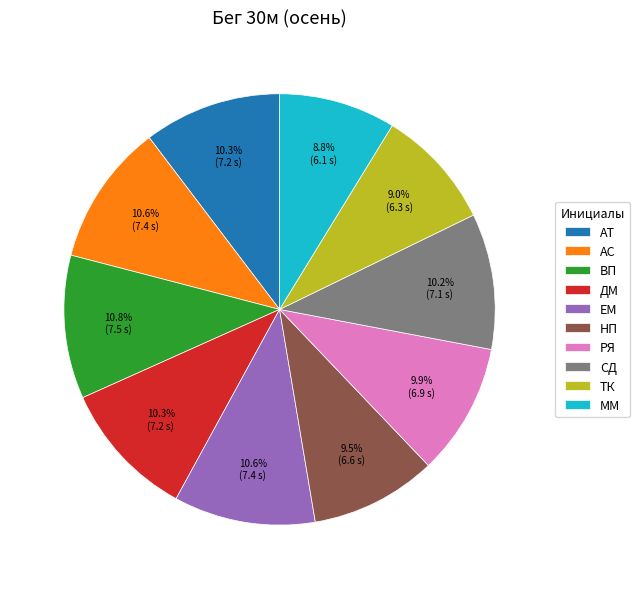

To the nearest percent, what percentage of the pie is ММ?

9%